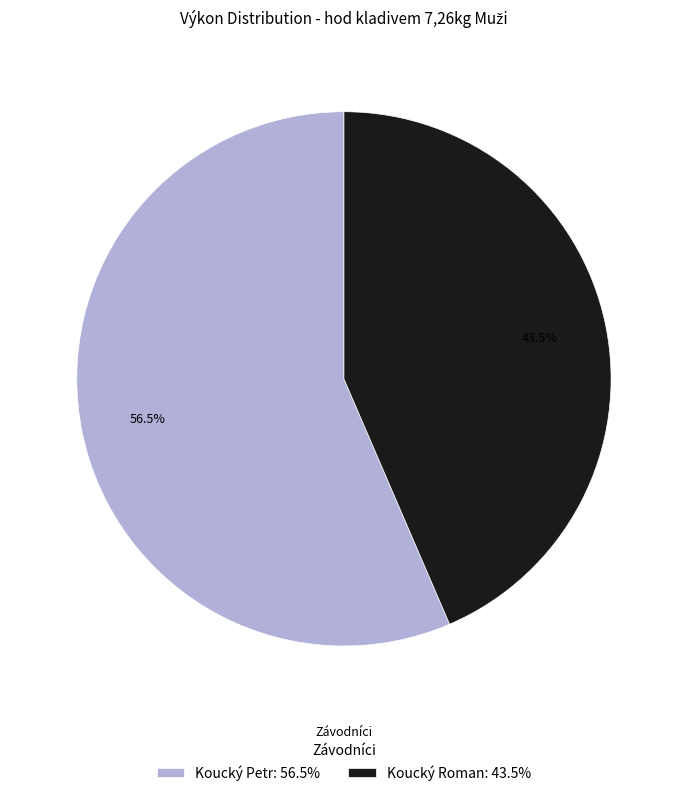

To the nearest percent, what is the average slice percentage?

50%